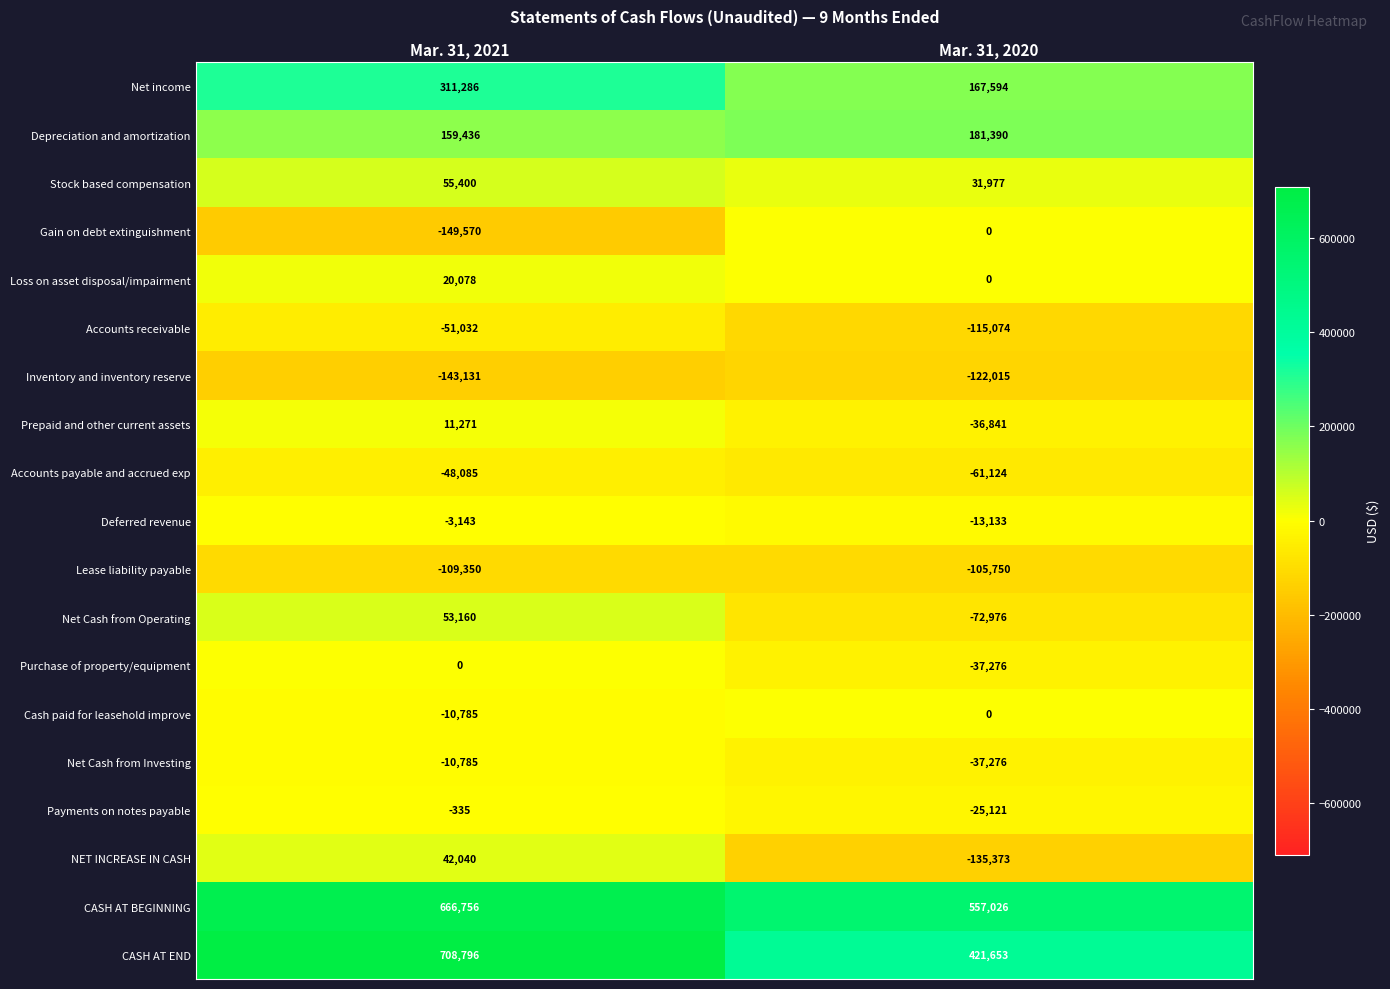

List the labels in order of NET INCREASE IN CASH value, largest first.

Mar. 31, 2021, Mar. 31, 2020